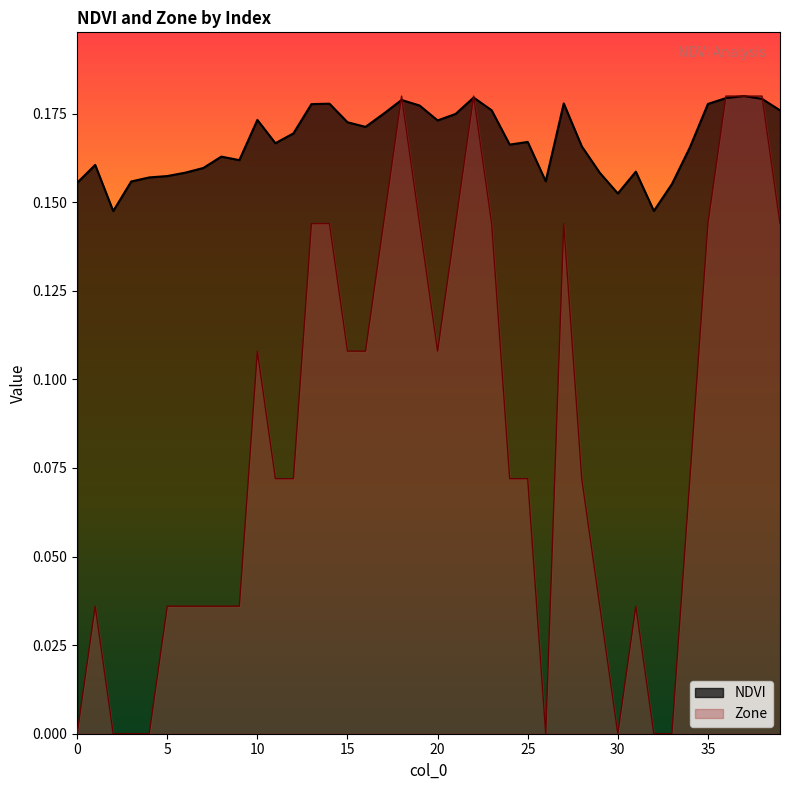

What is the difference between the maximum and second lowest values in the Zone series?

0.2